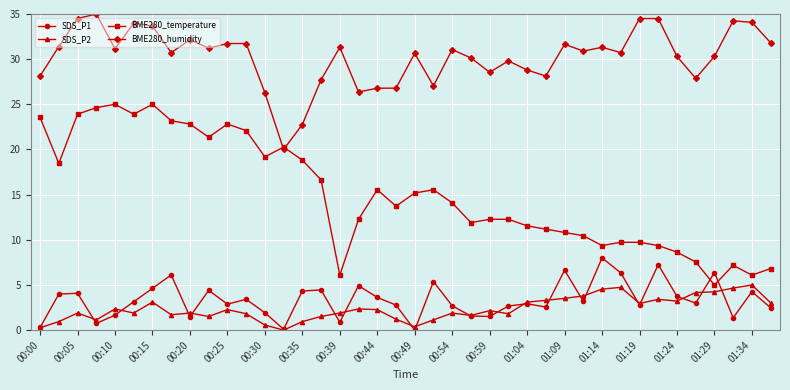

What is the value of the BME280_humidity point at the 36th from the left?

27.9